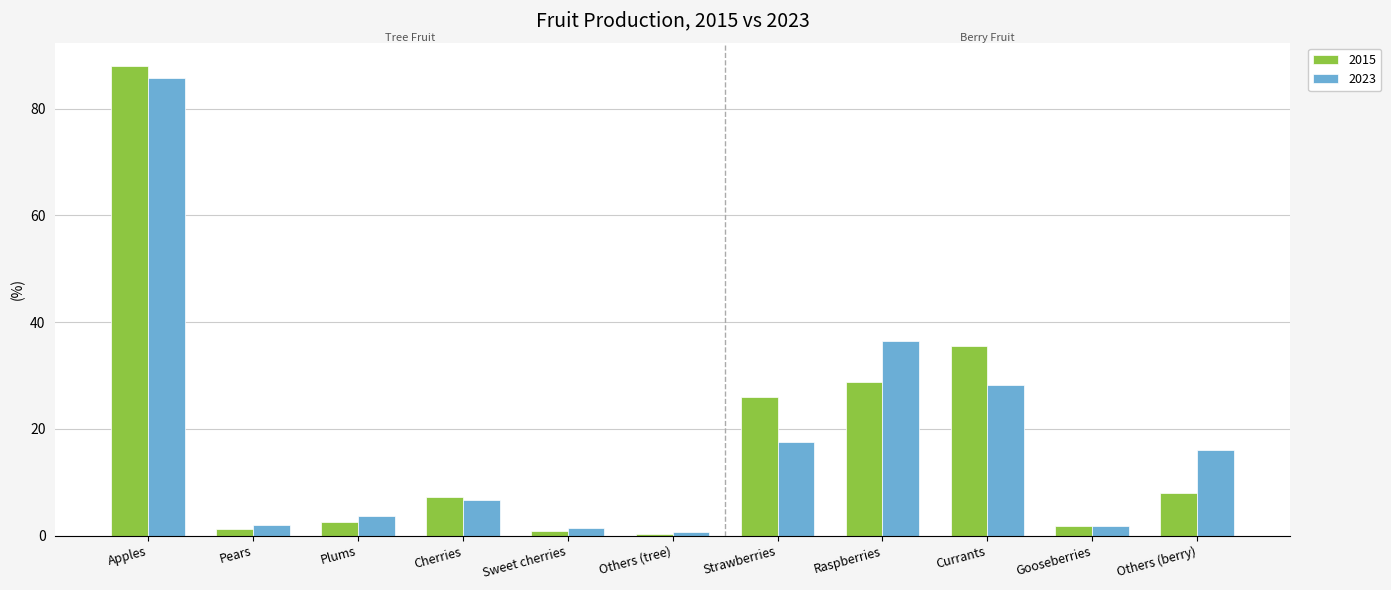

What is the difference between the 2023 values at Currants and Others (tree)?

27.7